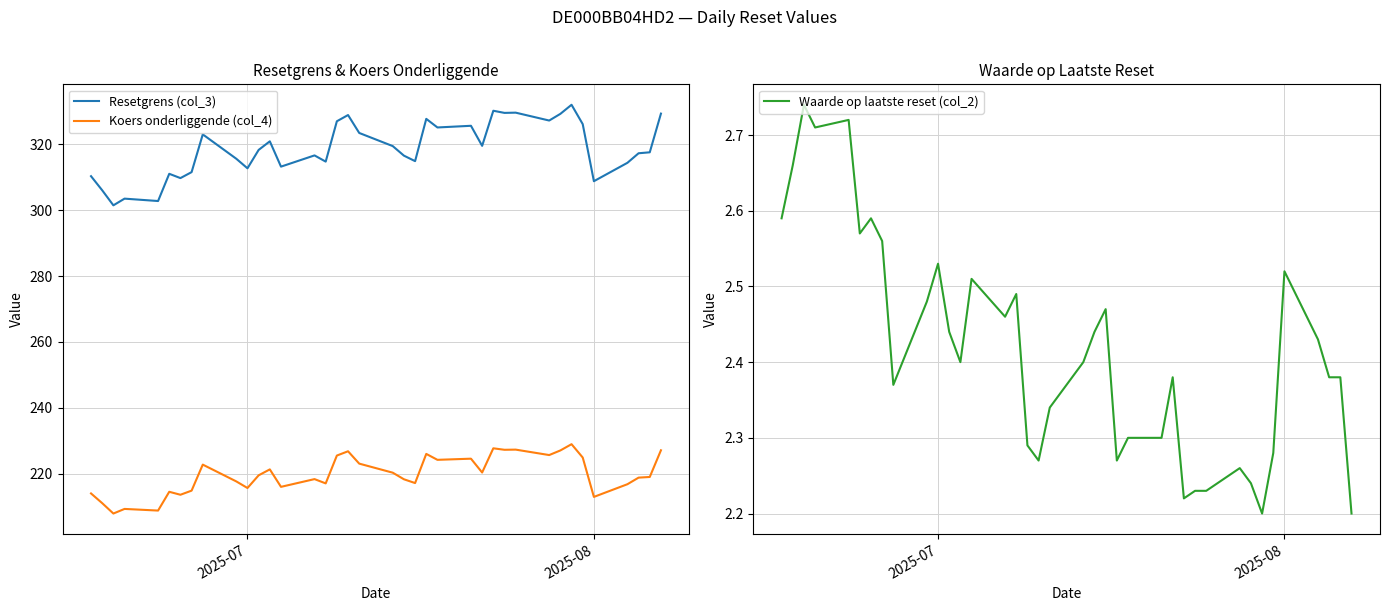

What is the value of the Resetgrens (col_3) point at the 38th from the left?

329.3